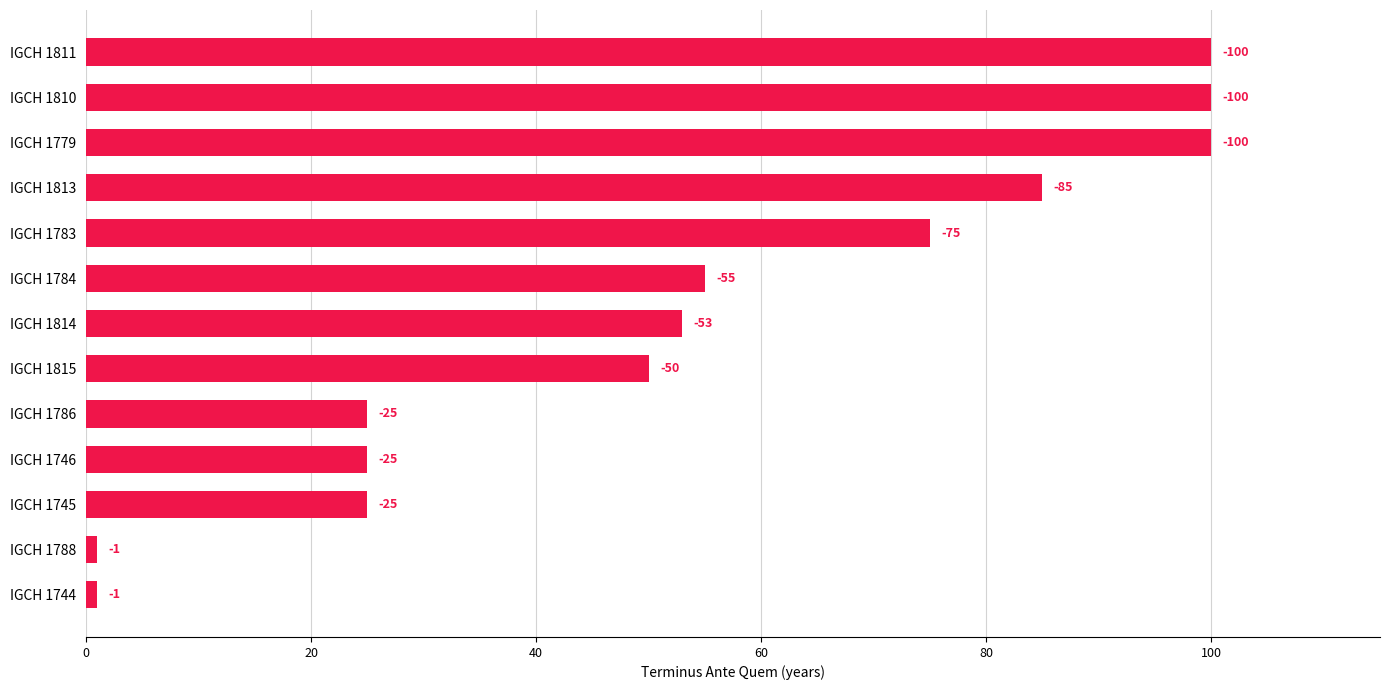

What is the smallest value displayed?

1